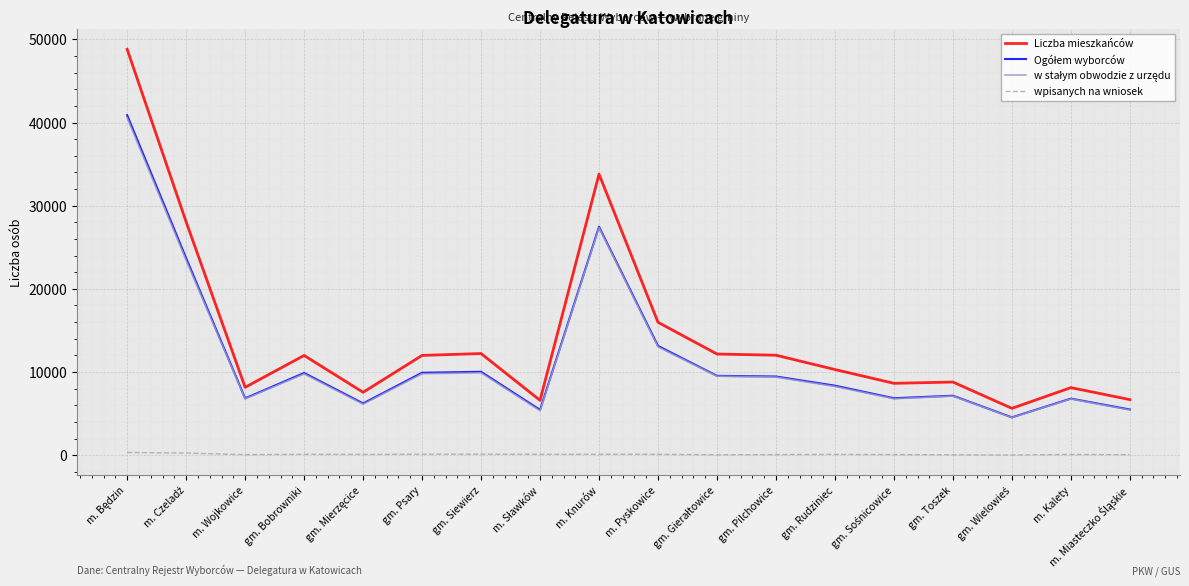

Which series has the largest total across all categories?

Liczba mieszkańców